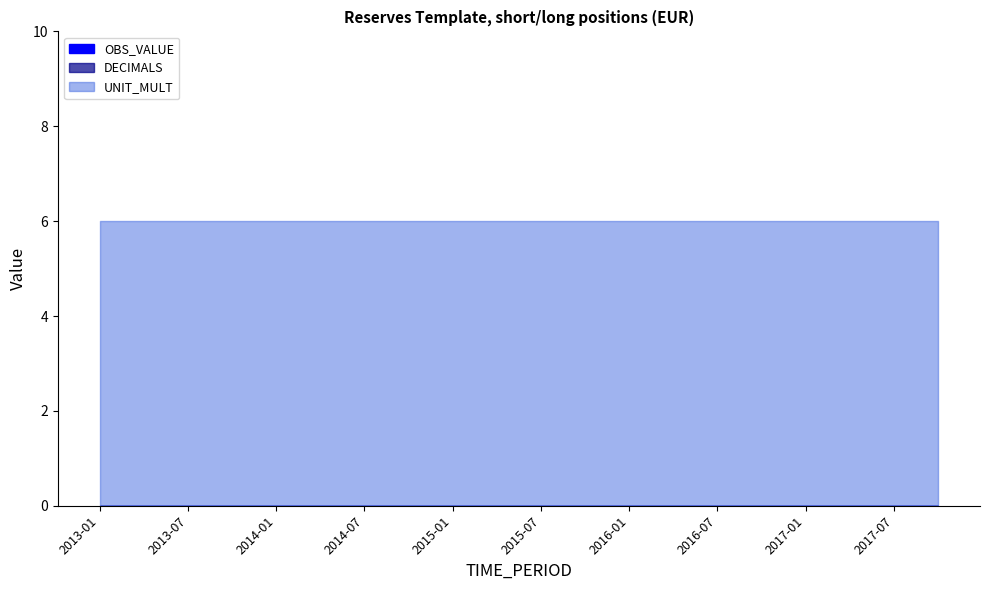

Reading left to right, extract all data points from this chart.

OBS_VALUE: 0	0	0	0	0	0	0	0	0	0	0	0	0	0	0	0	0	0	0	0
DECIMALS: 0	0	0	0	0	0	0	0	0	0	0	0	0	0	0	0	0	0	0	0
UNIT_MULT: 6	6	6	6	6	6	6	6	6	6	6	6	6	6	6	6	6	6	6	6